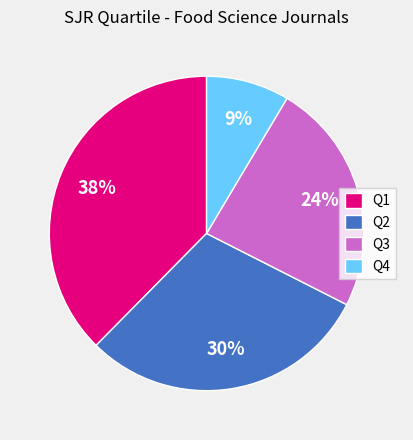

The Q2 slice represents 40% of the pie. True or false?

False